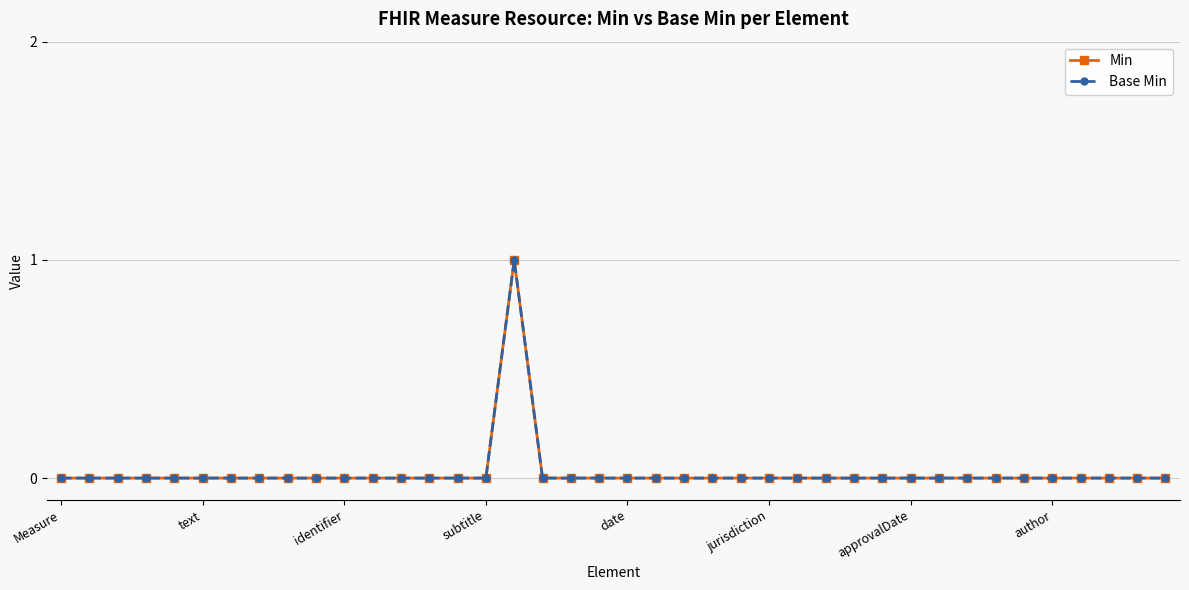

Is this an area chart (filled region under the line)?

No